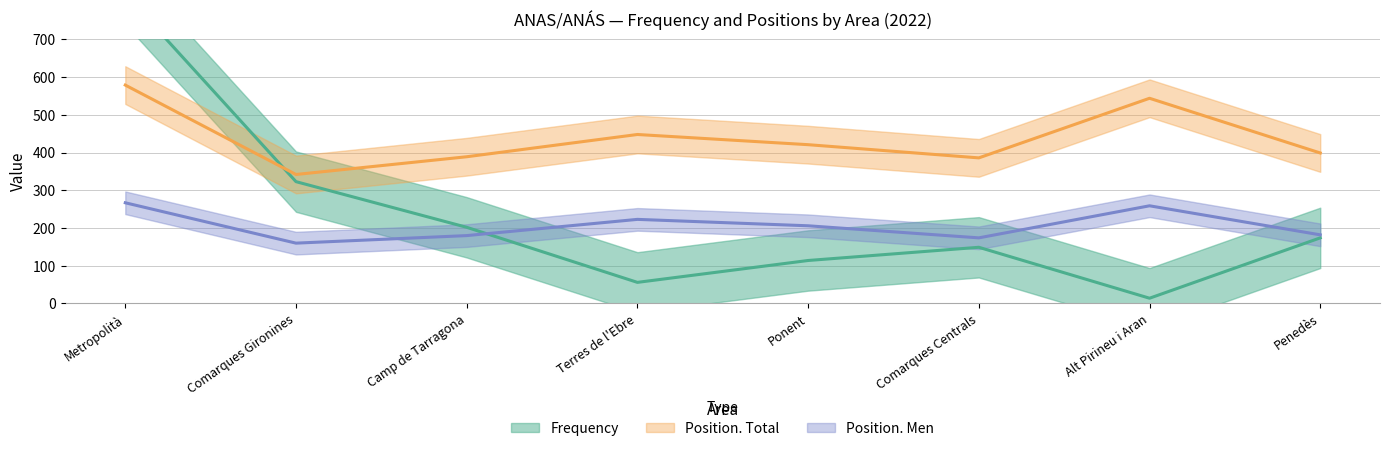

At which label does Frequency reach its minimum?

Alt Pirineu i Aran